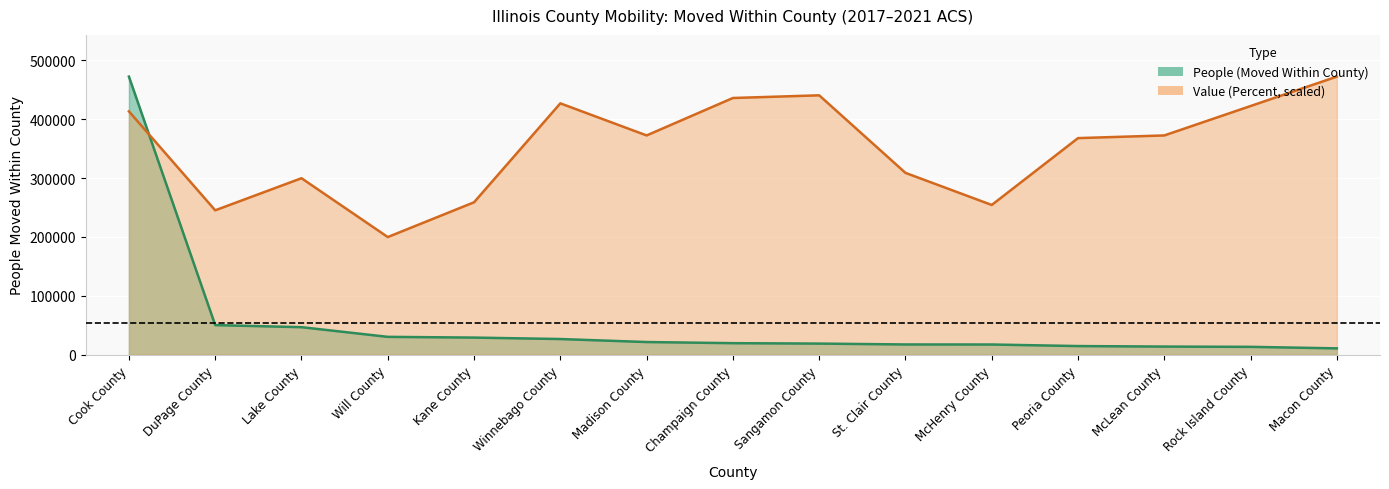

True or false: Value (Percent) has more than 2 interior local peaks.

True